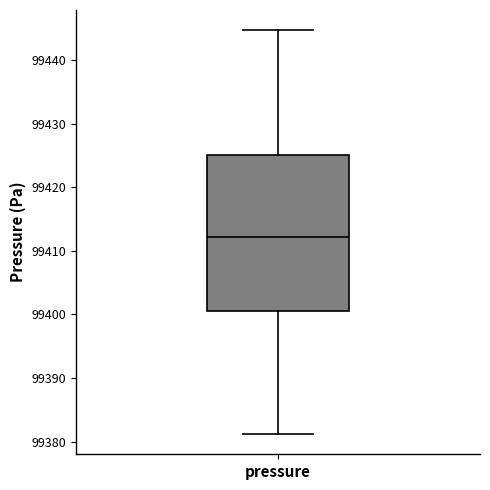

Transcribe this box plot: give where the median line is, the range the box spans, and where the two whiskers end, as read against the y-axis. The values are not printed on the chart, so give them approximately, as read against the axis.

median 99412, box 99401 to 99425, whiskers 99381 to 99445